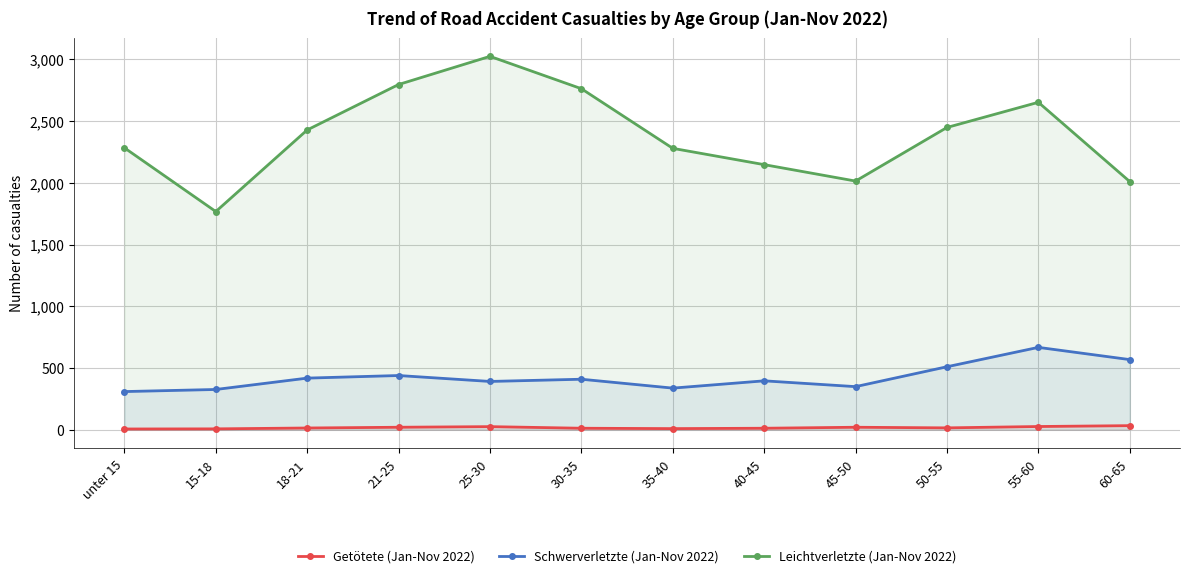

Reading left to right, transcribe all the data shown in this chart.

Getötete (Jan-Nov 2022): unter 15=6	15-18=7	18-21=14	21-25=20	25-30=25	30-35=12	35-40=9	40-45=12	45-50=20	50-55=15	55-60=26	60-65=33
Schwerverletzte (Jan-Nov 2022): unter 15=309	15-18=326	18-21=418	21-25=439	25-30=391	30-35=409	35-40=337	40-45=396	45-50=349	50-55=510	55-60=667	60-65=568
Leichtverletzte (Jan-Nov 2022): unter 15=2283	15-18=1767	18-21=2428	21-25=2796	25-30=3024	30-35=2762	35-40=2279	40-45=2147	45-50=2014	50-55=2448	55-60=2652	60-65=2010